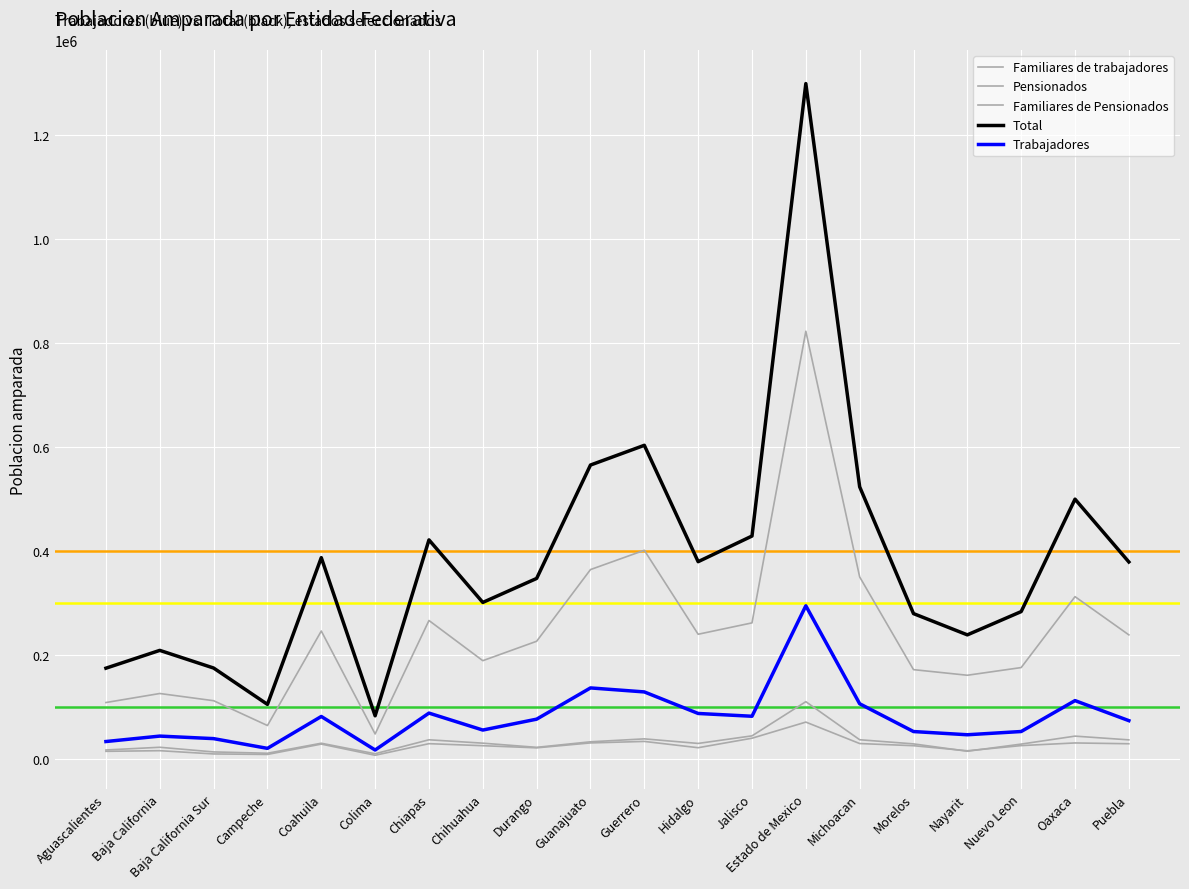

Does the chart display data point markers on the line(s)?

No